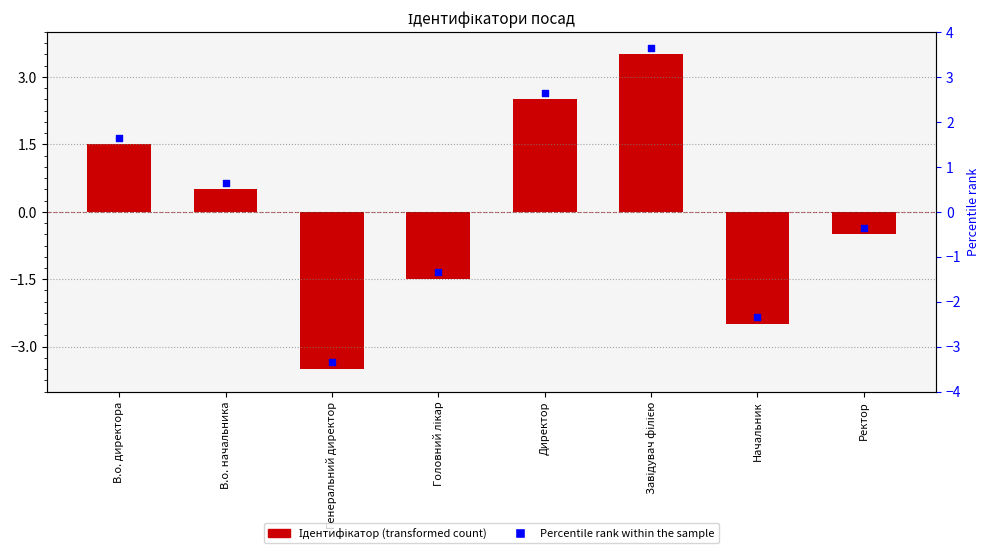

Is the value of Percentile rank within the sample at Генеральний директор greater than the value of Ідентифікатор at В.о. начальника?

No